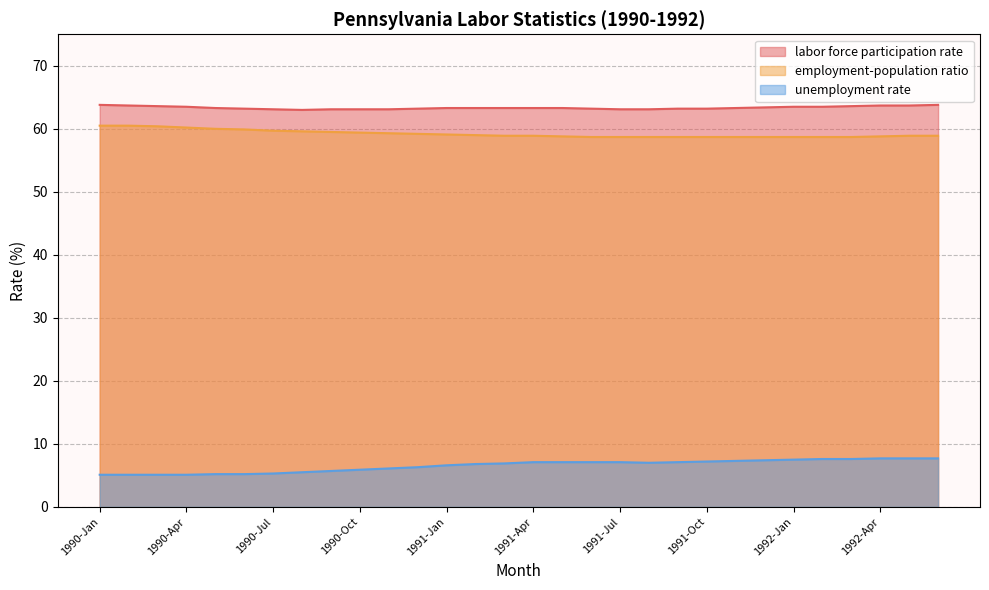

List the series in order of their peak value, lowest first.

unemployment rate, employment-population ratio, labor force participation rate